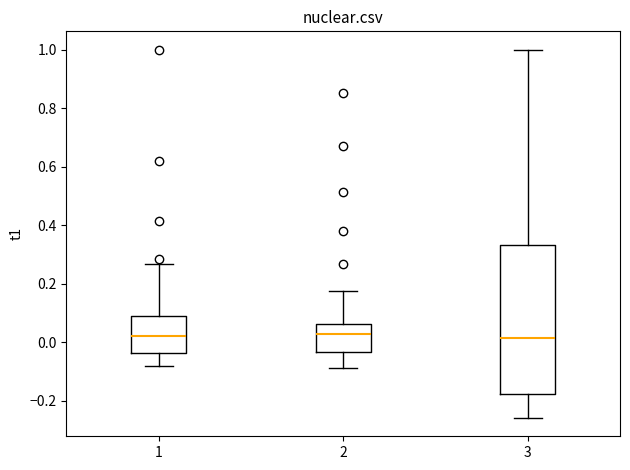

Where does the median line of the box at x = 2 sit on the y-axis? The values are not printed on the chart, so give them approximately, as read against the axis.

0.02